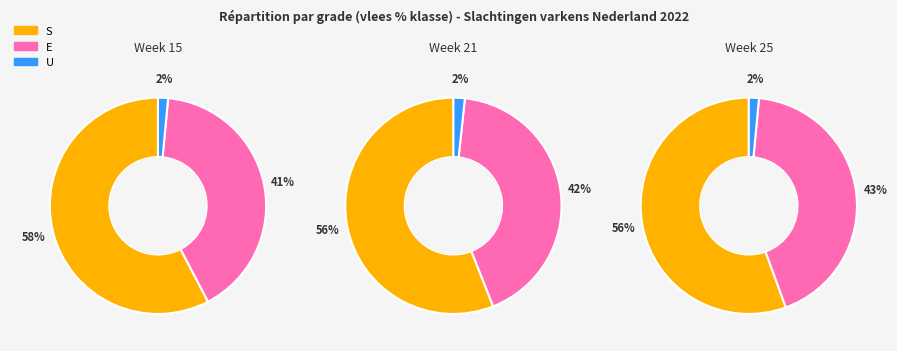

To the nearest percent, what is the difference between the U and E slice percentages?

39%